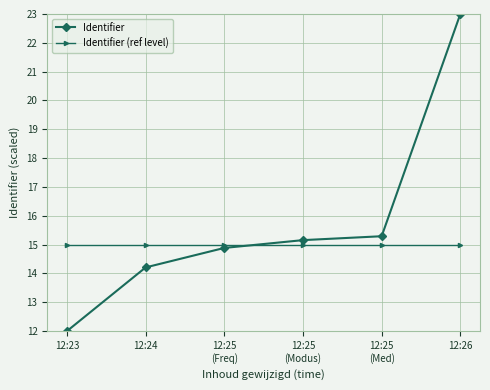

What is the minimum value shown in the chart?

12.0